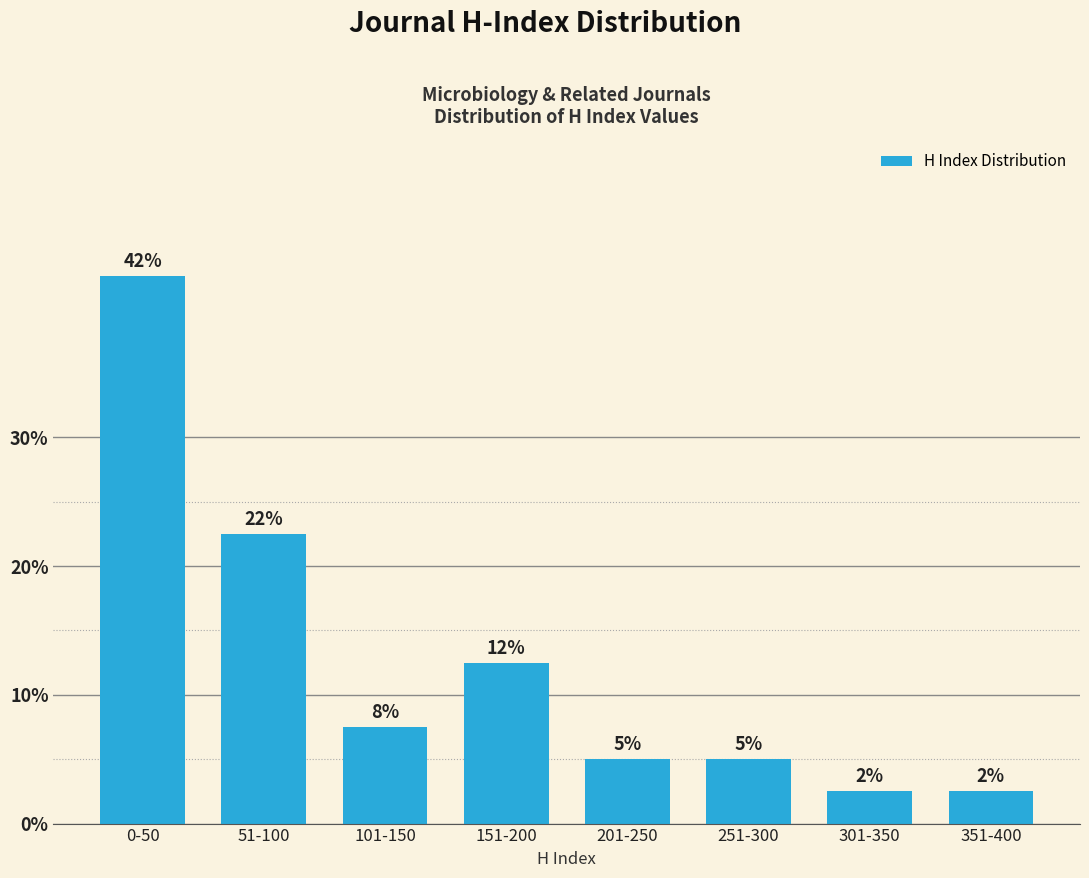

How many bars are there in total?

8